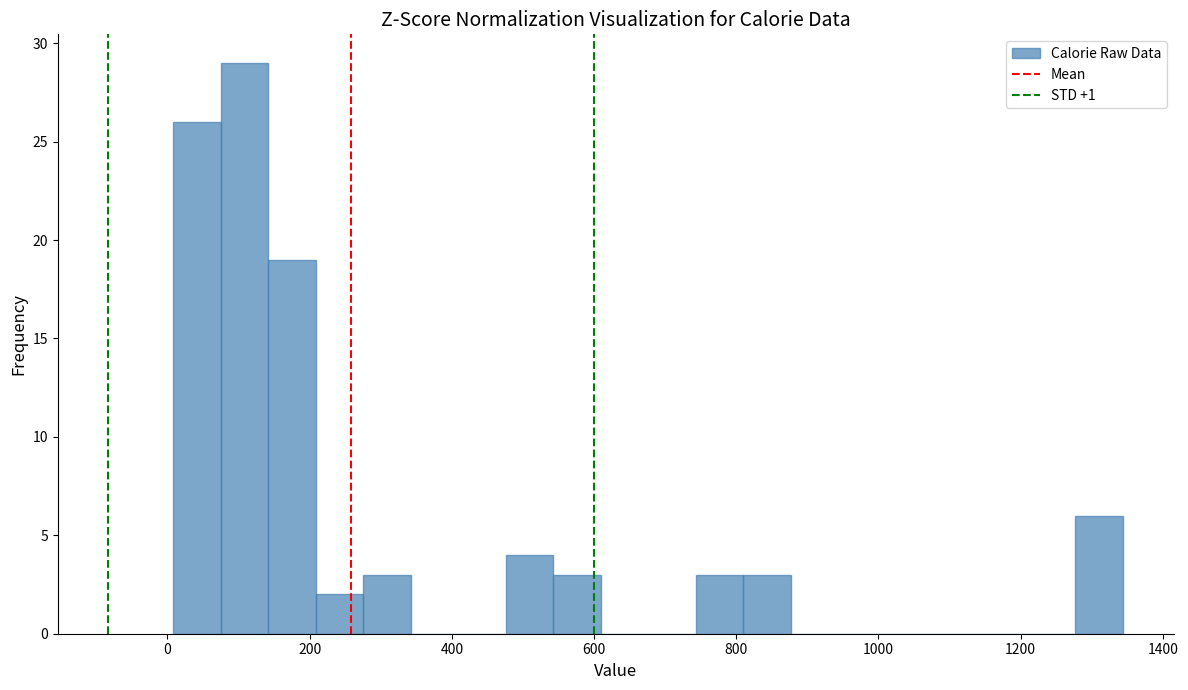

Around what value on the x-axis is the tallest bar? Give the approximate position of its centre, as read against the axis.

100